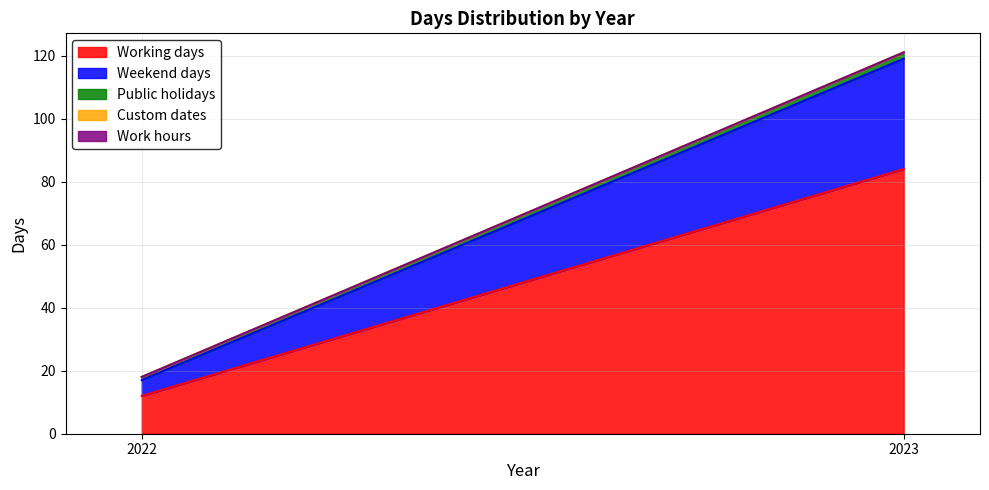

Which category has the lowest value in the Work hours series?

2022